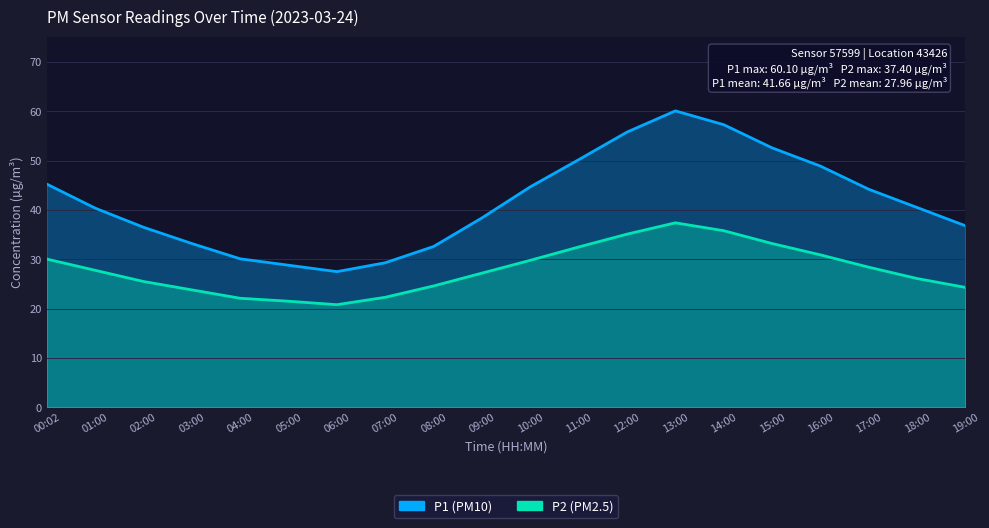

What is the label of the 6th point from the left?

05:00